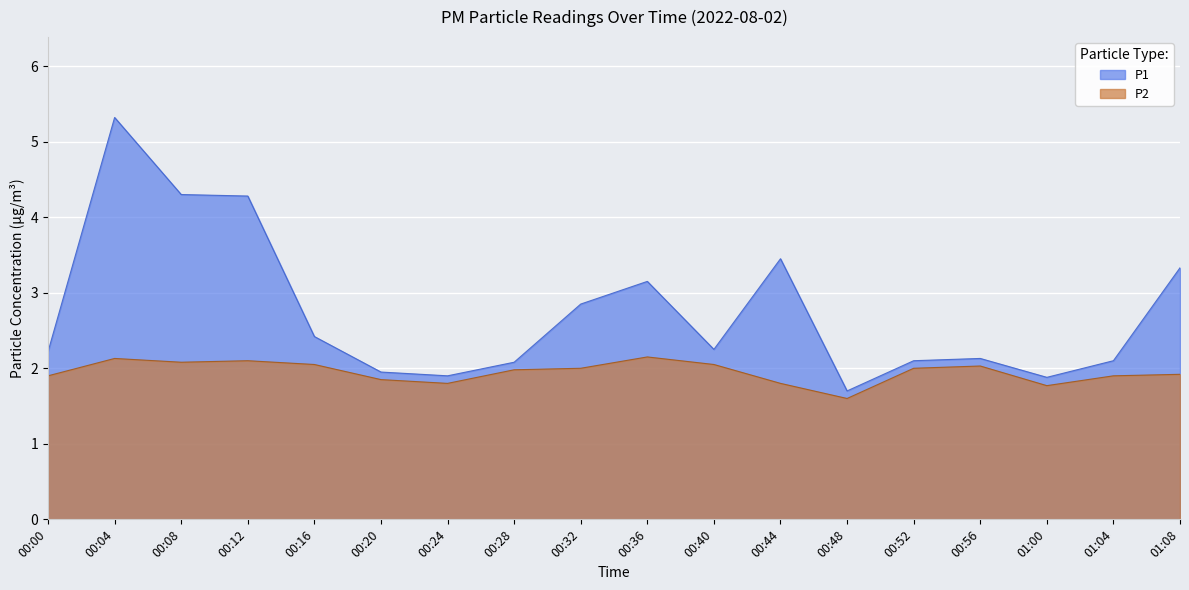

At which label is P1 closest to 3?

00:32